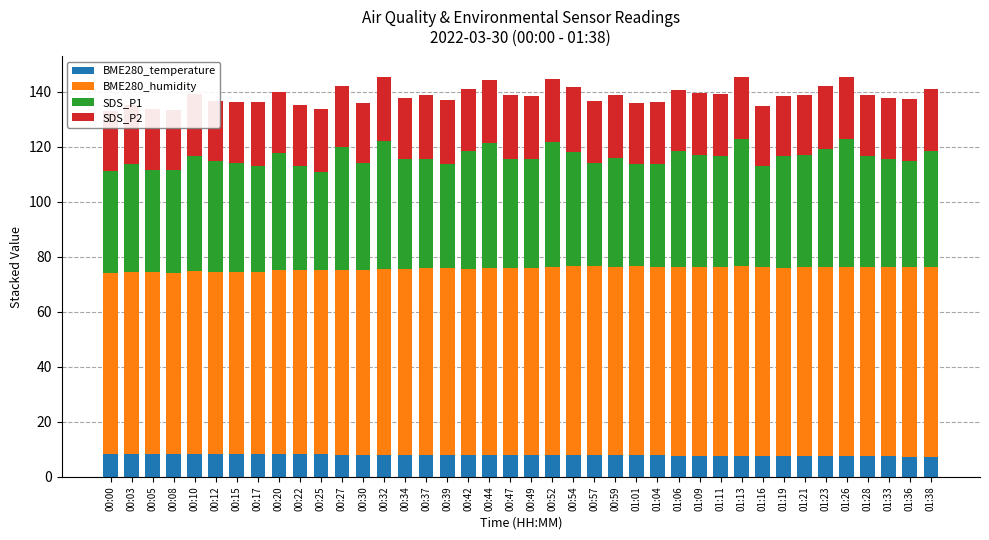

List the labels in order of SDS_P2 value, smallest first.

00:03, 01:19, 00:30, 00:00, 01:16, 00:12, 00:08, 01:33, 00:22, 00:05, 01:21, 00:20, 00:27, 01:28, 01:01, 01:11, 00:57, 00:15, 01:36, 01:38, 01:06, 00:34, 00:42, 01:09, 01:13, 00:10, 01:04, 00:25, 00:59, 01:23, 01:26, 00:49, 00:52, 00:17, 00:44, 00:39, 00:47, 00:37, 00:32, 00:54